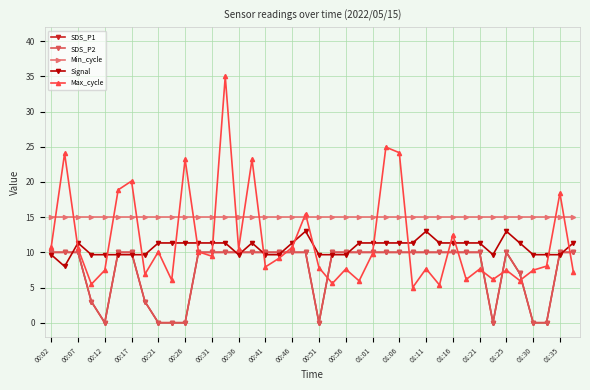

In Max_cycle, how many points are higher than both neighbors (excluding endpoints)?

14